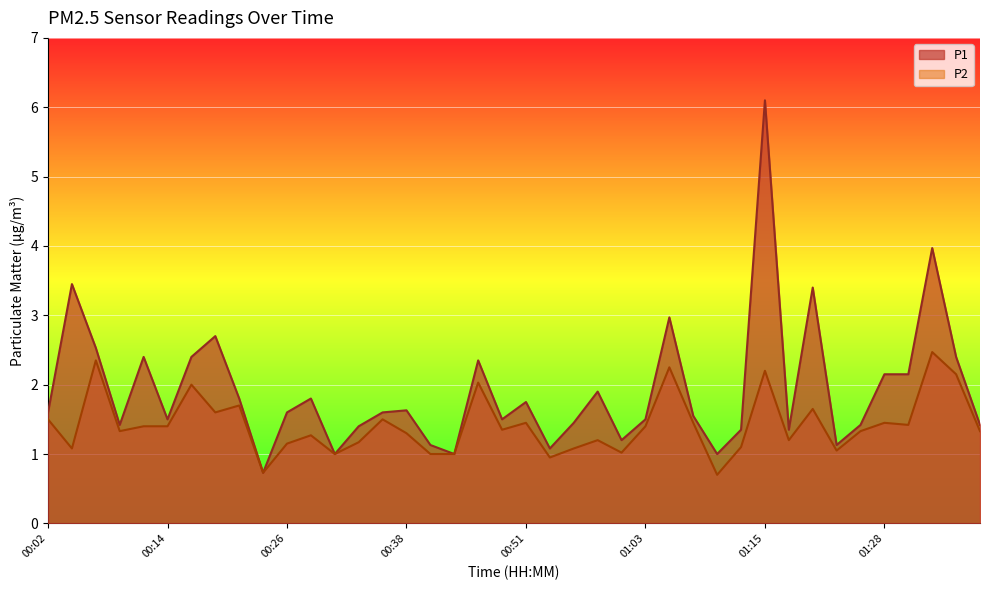

At which category does P1 reach its first local valley?

00:09